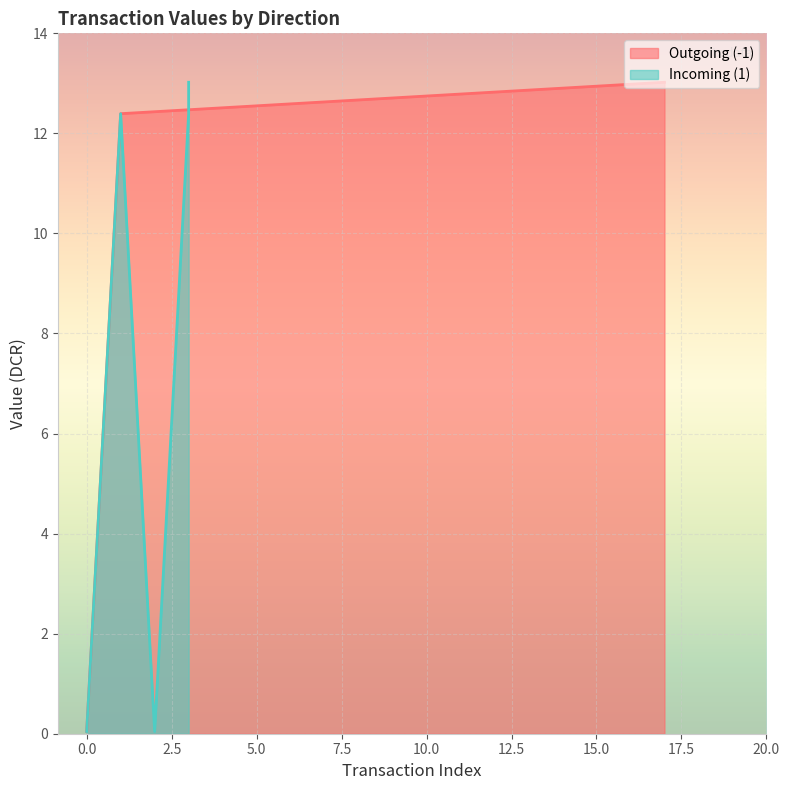

Is it true that io_index equals 7.0 at -1?

False